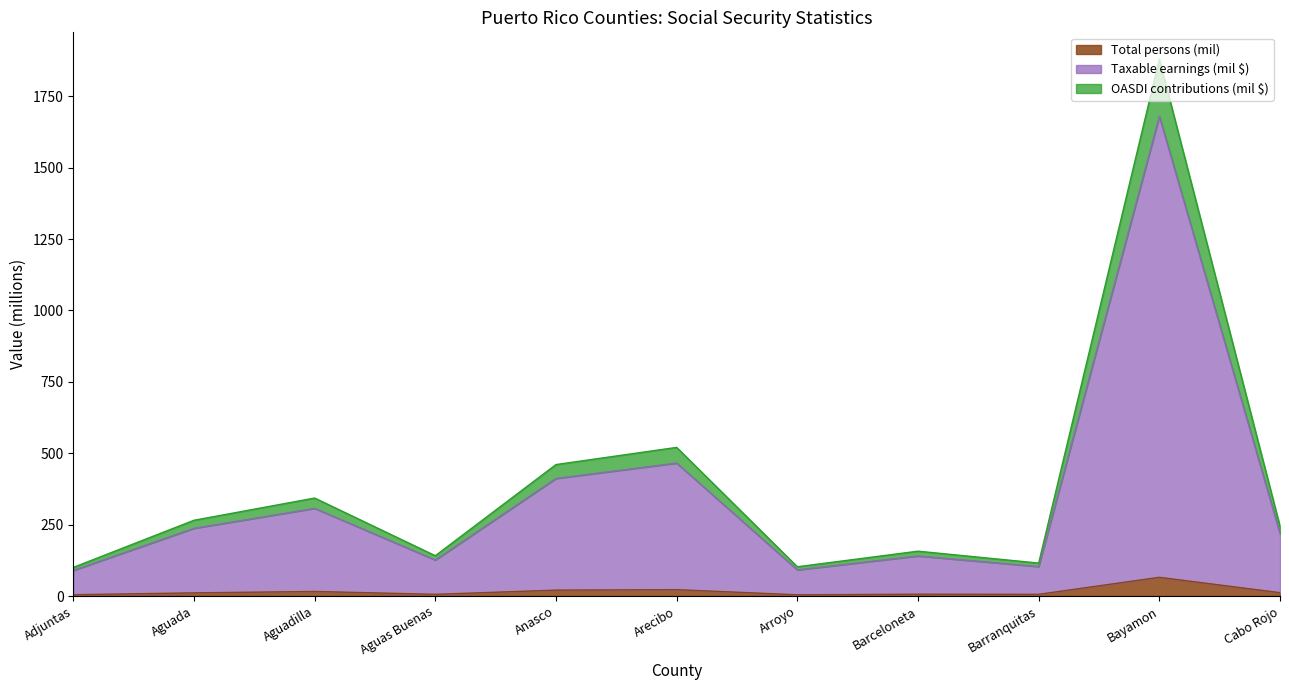

Which series has the widest spread of values?

Taxable earnings (thousands)